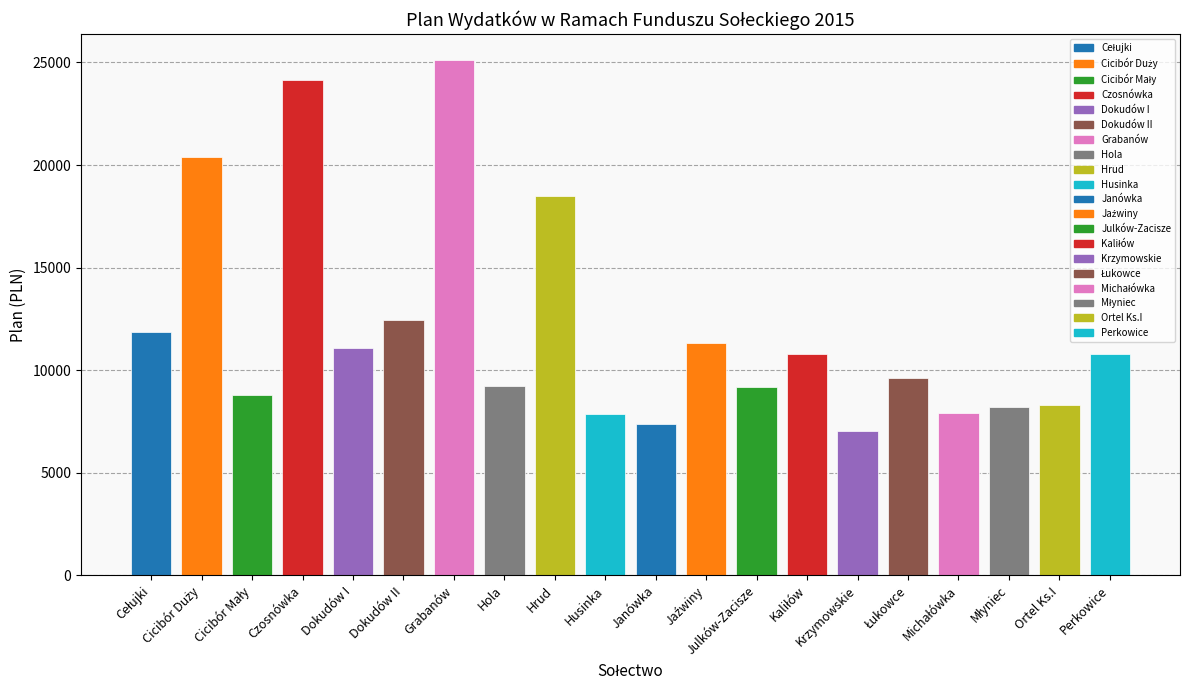

Read the value at Ortel Ks.I.

8314.6